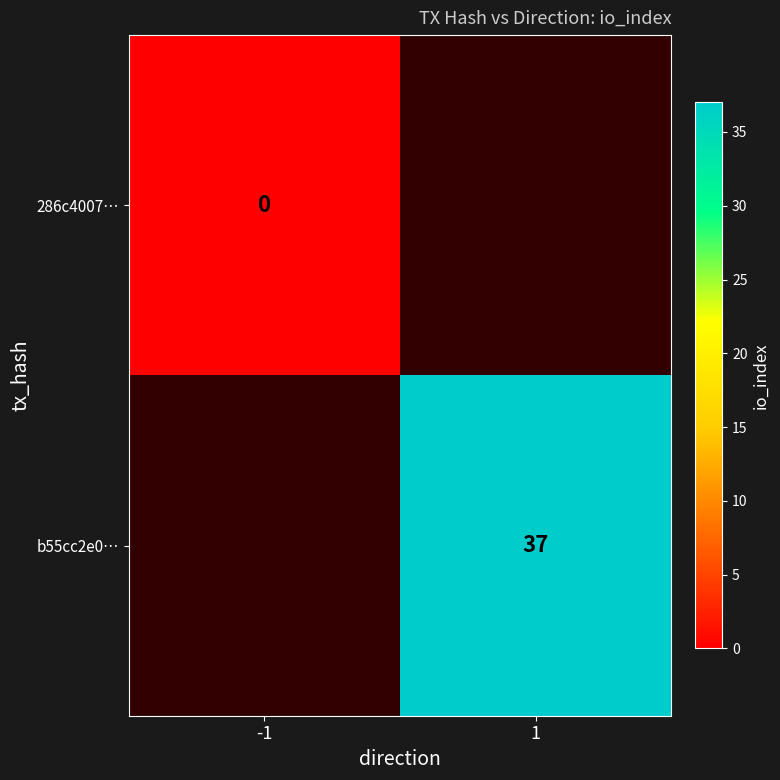

Is it true that b55cc2e0… equals 37 at 1?

True